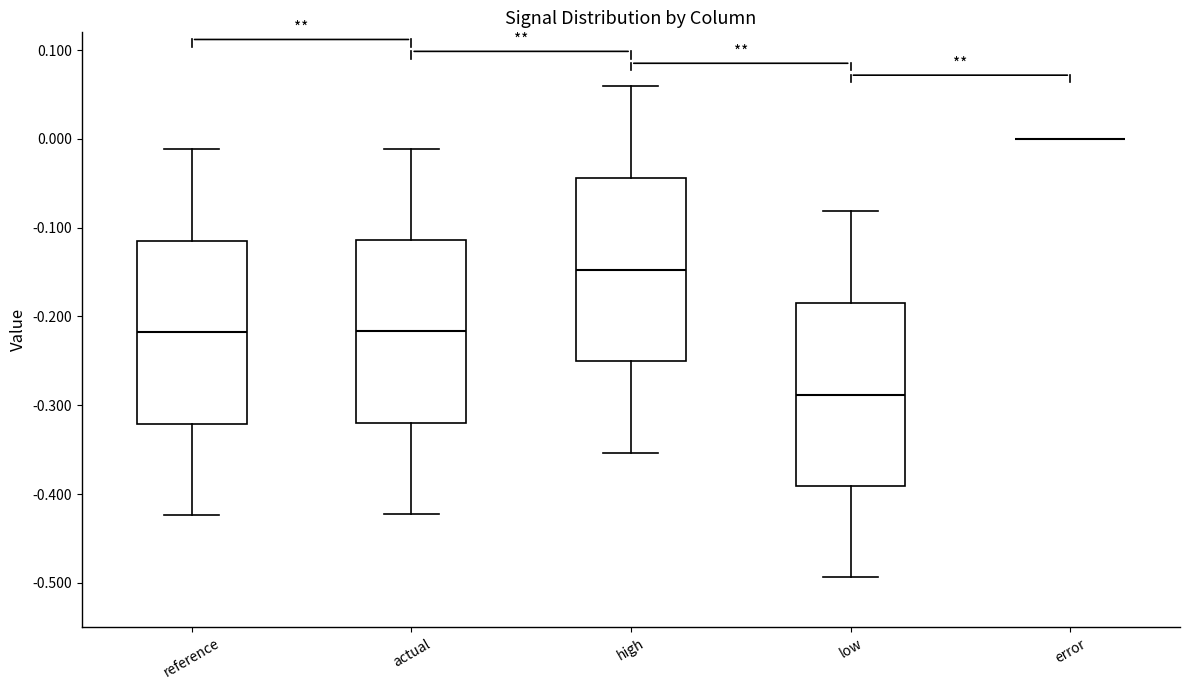

Reading left to right, transcribe this box plot: for each box, give where its median line is, the range the box spans, and where its two whiskers end, as read against the y-axis. The values are not printed on the chart, so give them approximately, as read against the axis.

reference: median -0.22, box -0.32 to -0.11, whiskers -0.42 to -0.01
actual: median -0.22, box -0.32 to -0.11, whiskers -0.42 to -0.01
high: median -0.15, box -0.25 to -0.04, whiskers -0.35 to 0.06
low: median -0.29, box -0.39 to -0.19, whiskers -0.49 to -0.08
error: box collapsed to a line at 0.00, whiskers 0.00 to 0.00